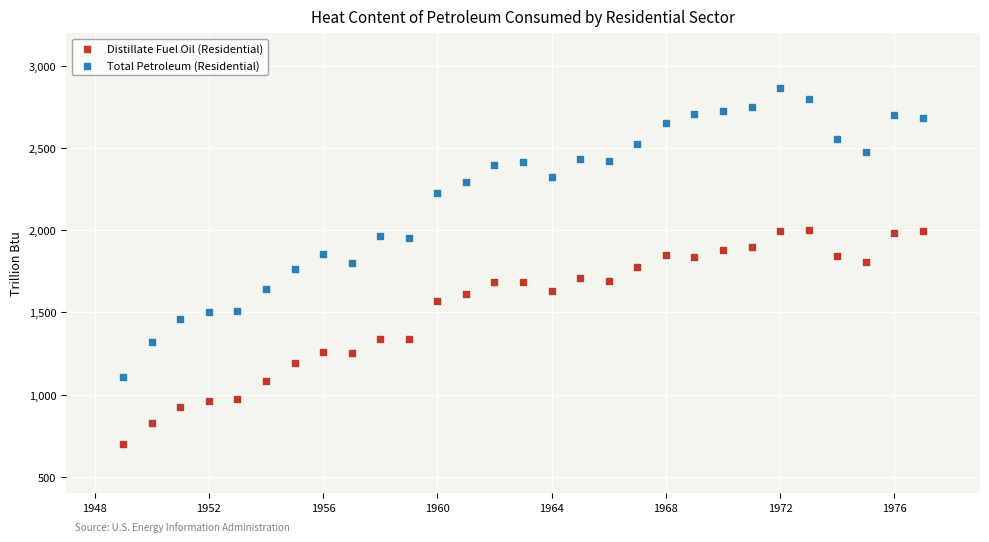

Across all data points, what is the range of X values (max minus min)?

28.0